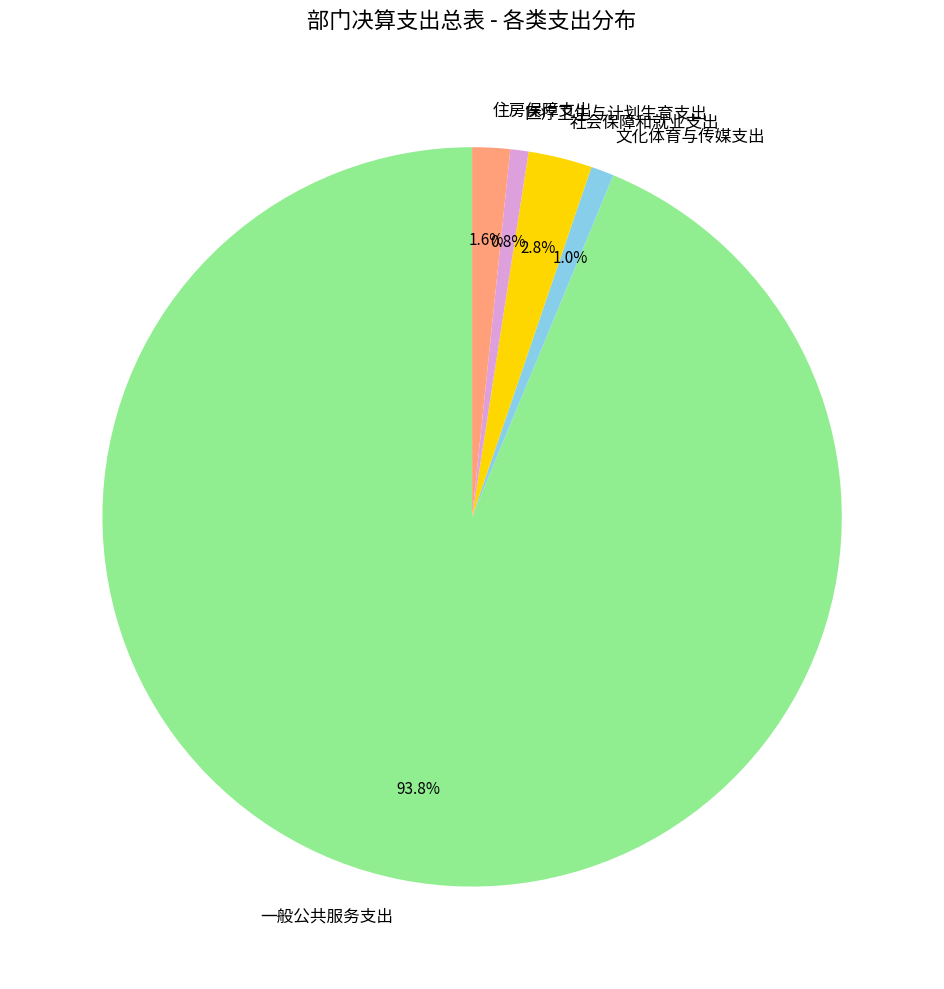

Is there a majority slice in this chart?

Yes